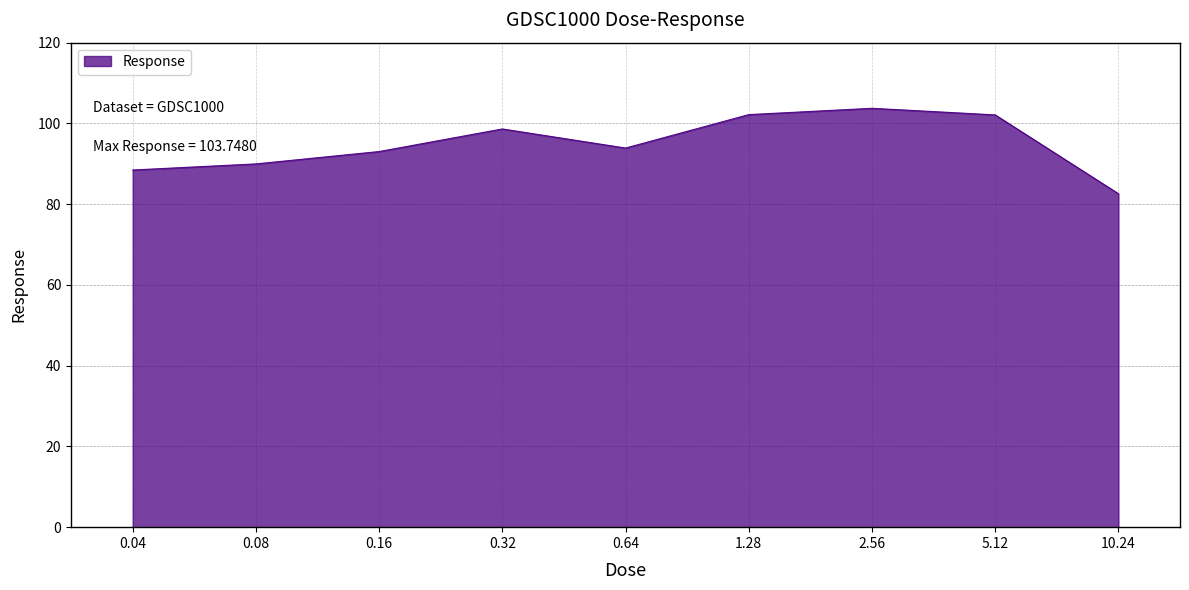

Which has a higher value, 2.56 or 0.04?

2.56